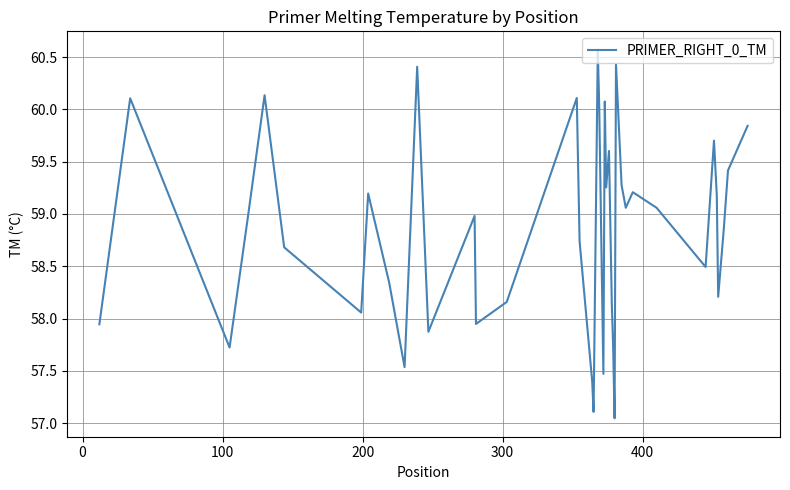

What is the maximum value shown in the chart?

60.6